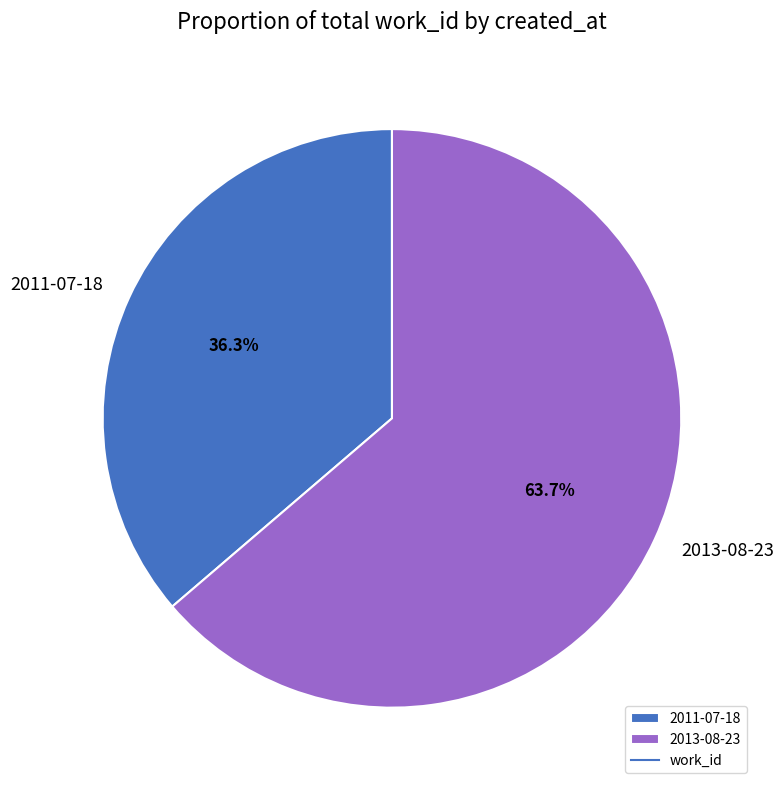

Which has a higher value, 2013-08-23 or 2011-07-18?

2013-08-23